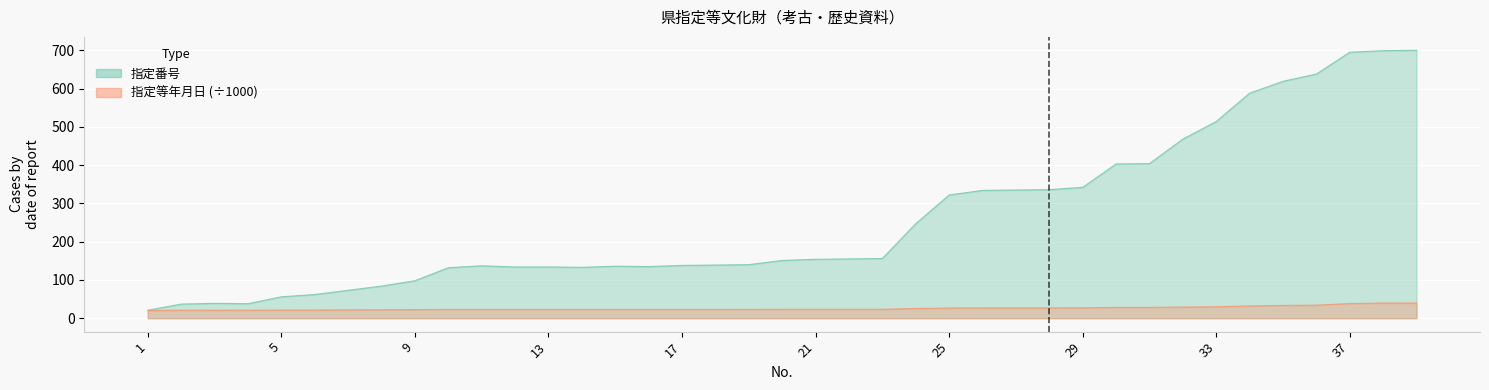

Which series has the largest range (max minus min)?

指定番号